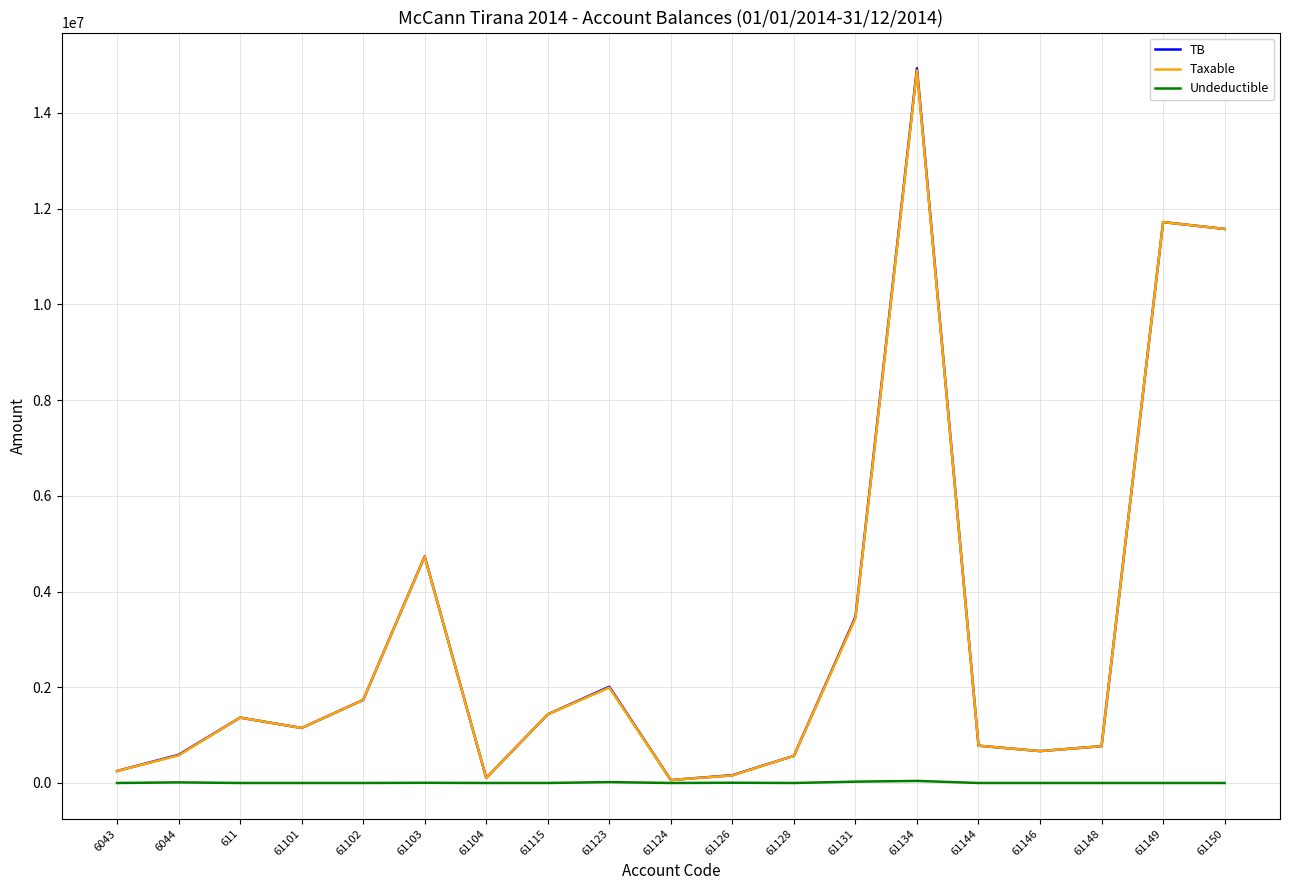

At which category is the sum across all series the highest?

61134